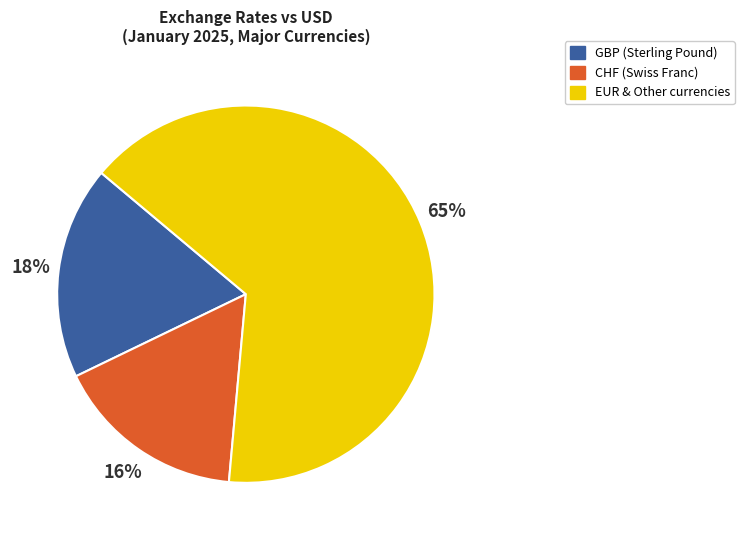

Is it true that GBP (Sterling Pound) is 33% of the pie?

False